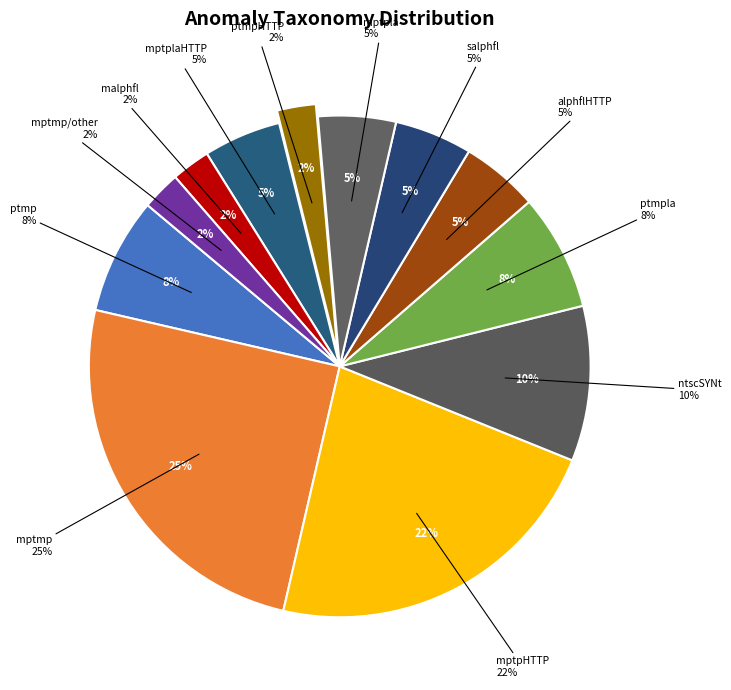

To the nearest percent, what is the difference between the largest and smallest slice percentages?

22%